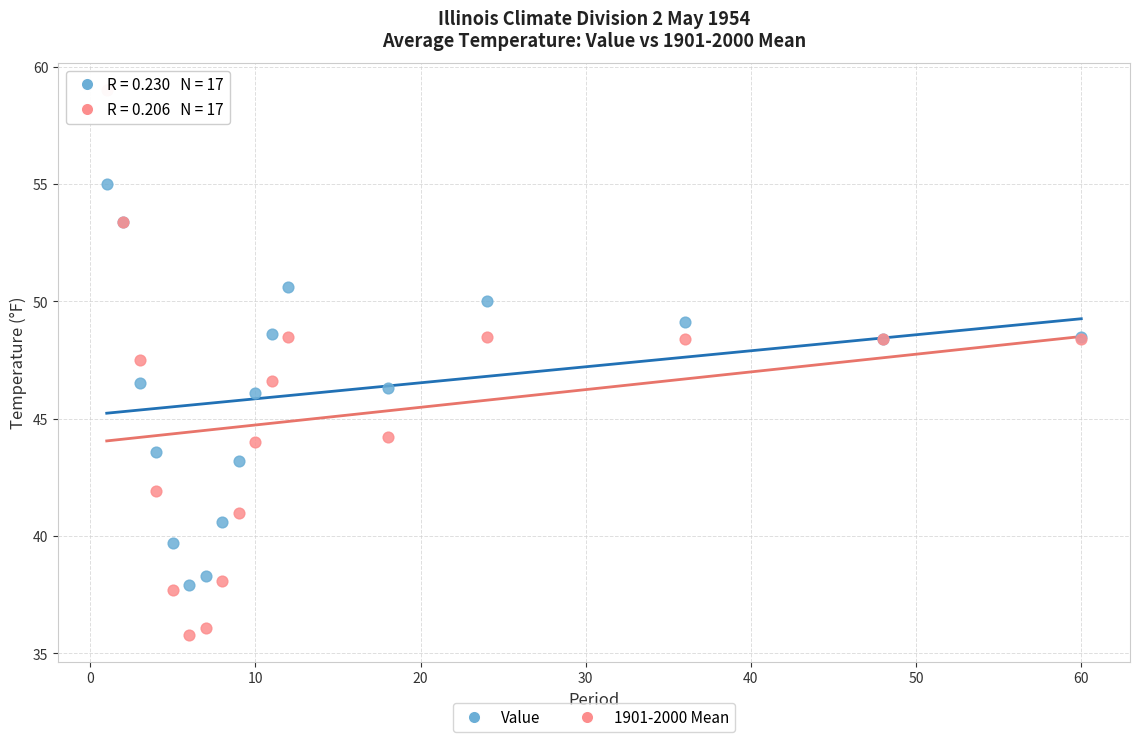

Which series contains the lowest Y value?

1901-2000 Mean